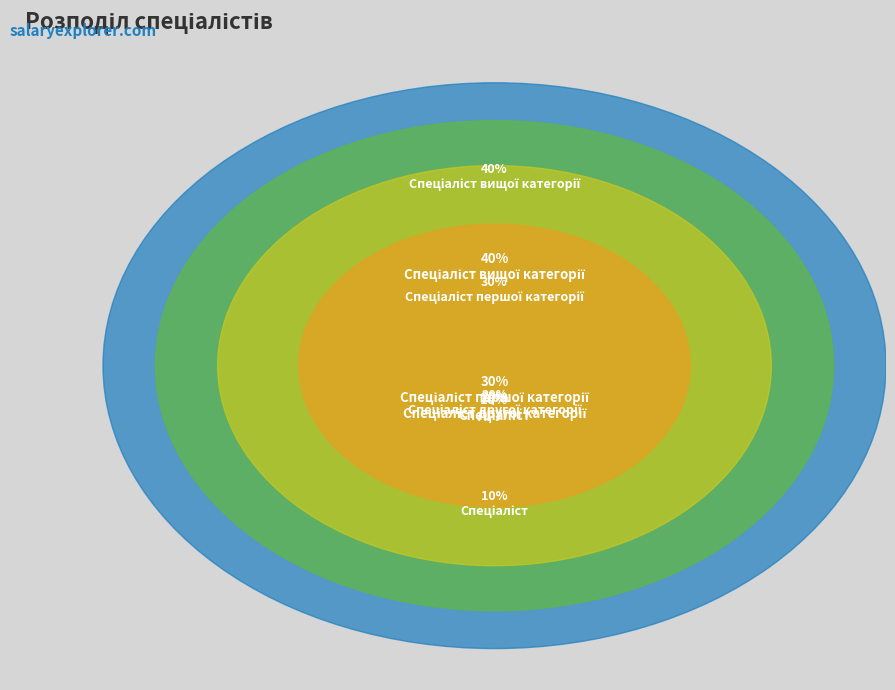

Combined, do Спеціаліст and Спеціаліст вищої категорії account for over 50%?

No